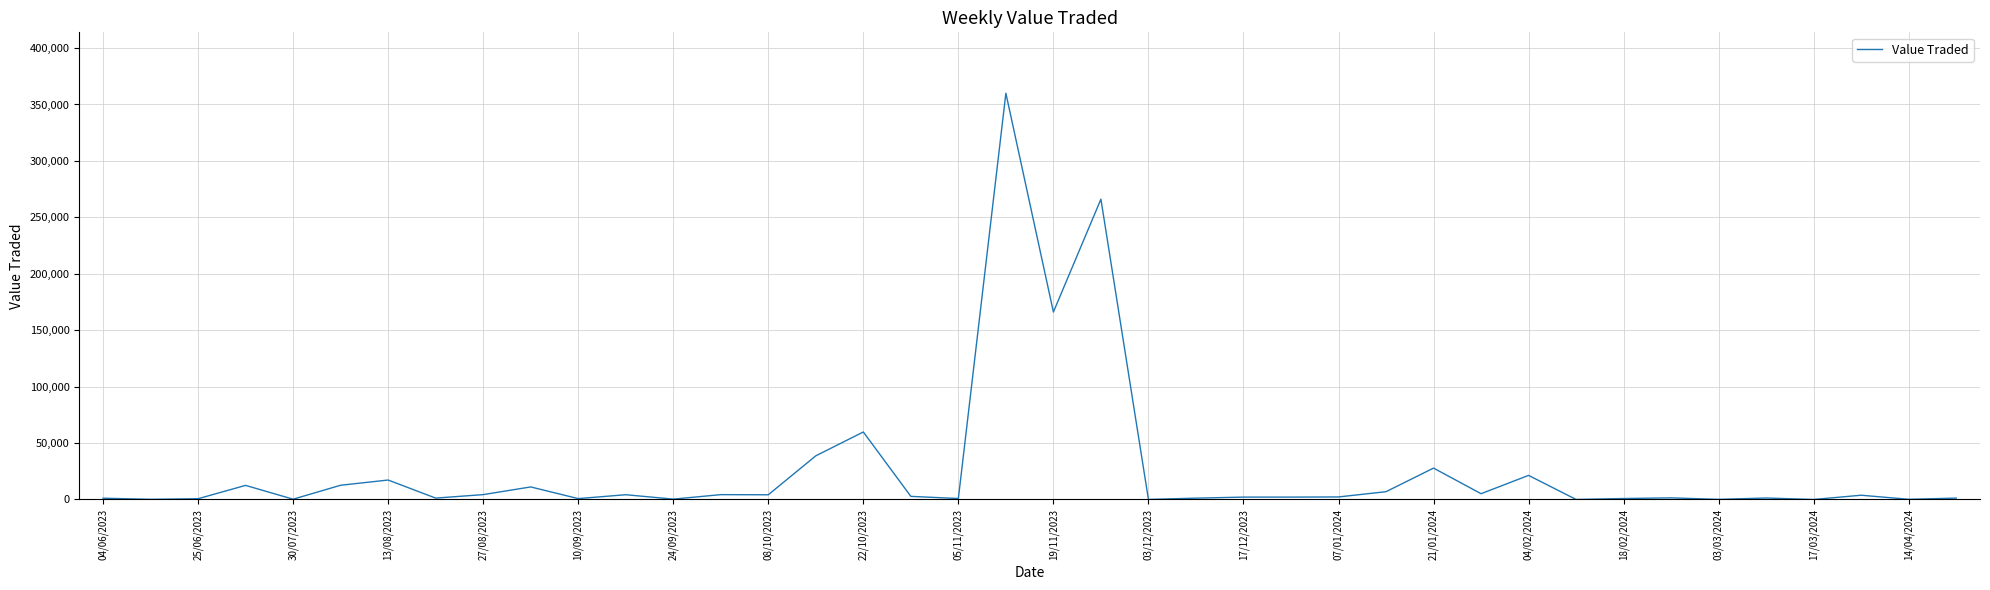

What is the maximum value shown in the chart?

359931